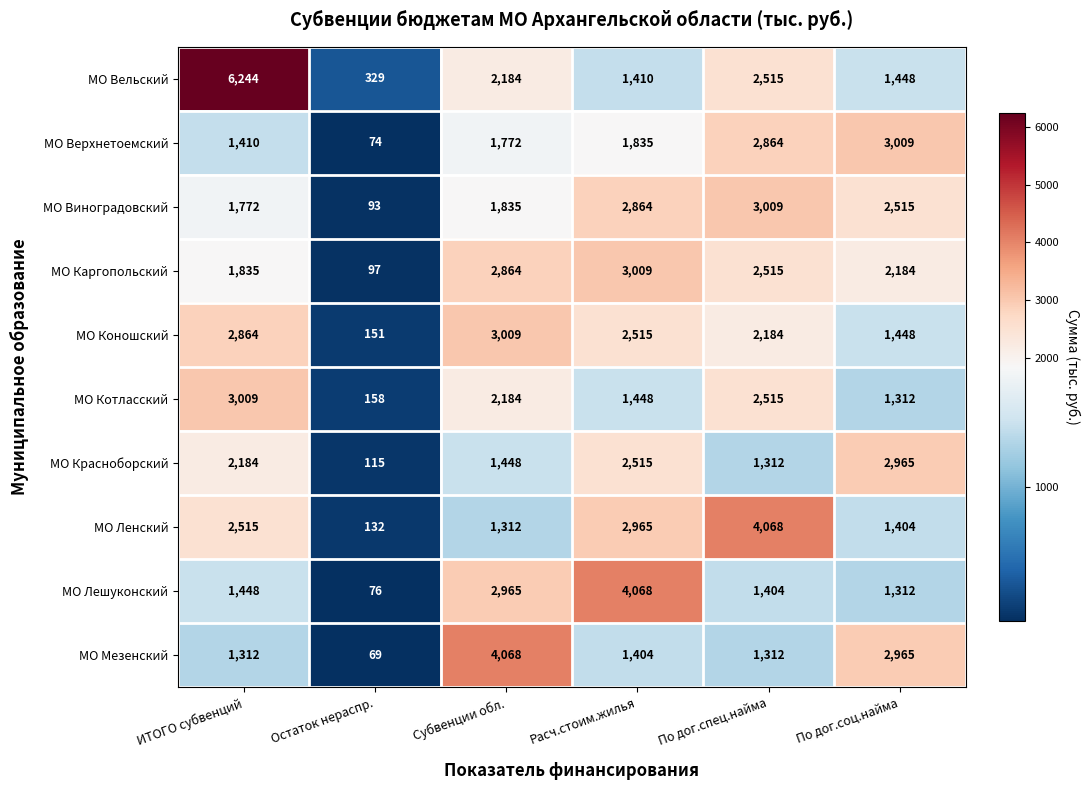

What is the difference between the highest and lowest values at Расч.стоим.жилья?

2664